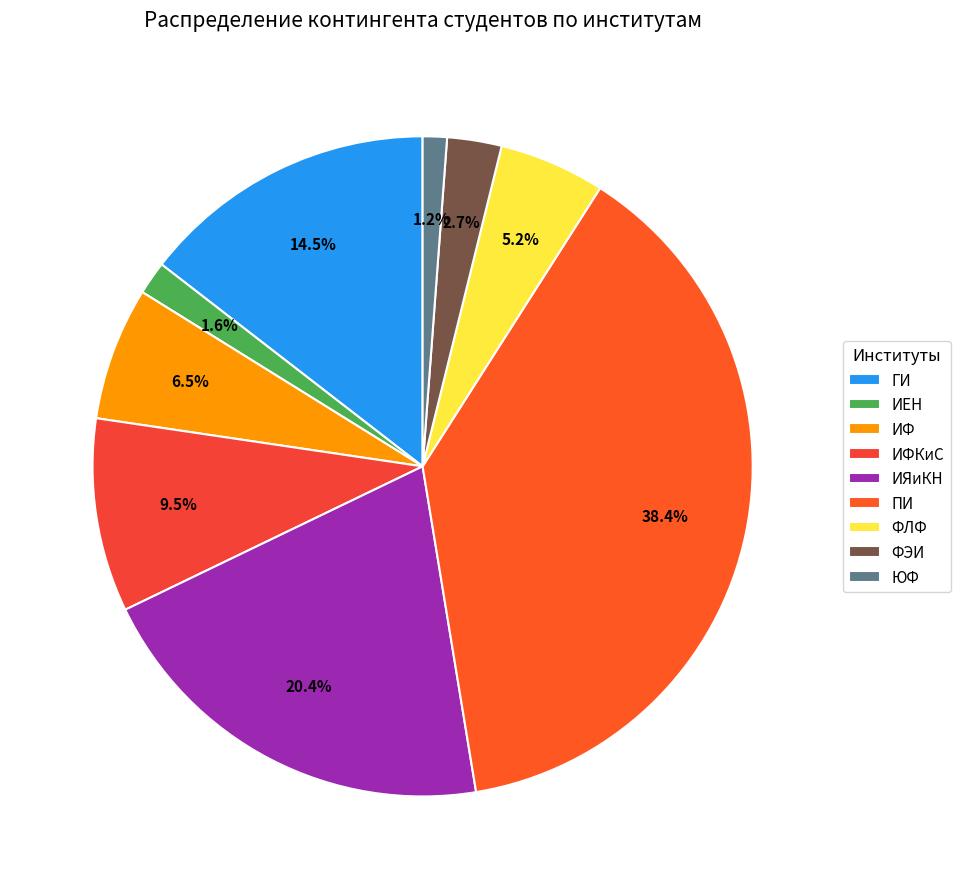

True or false: ИЯиКН accounts for 13% of the total.

False